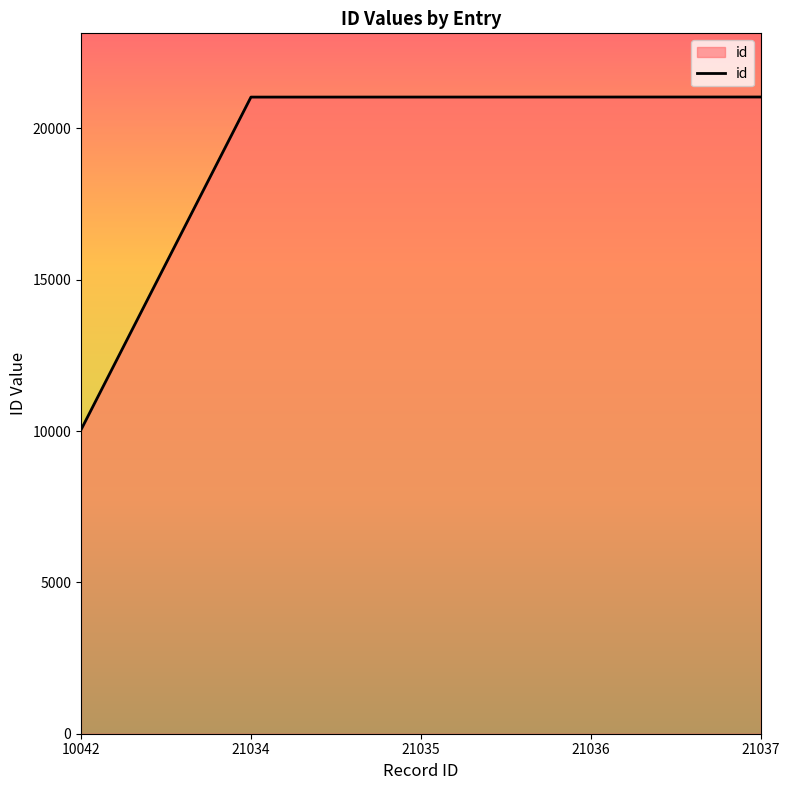

Is it true that the value at 21037 is 6286?

False